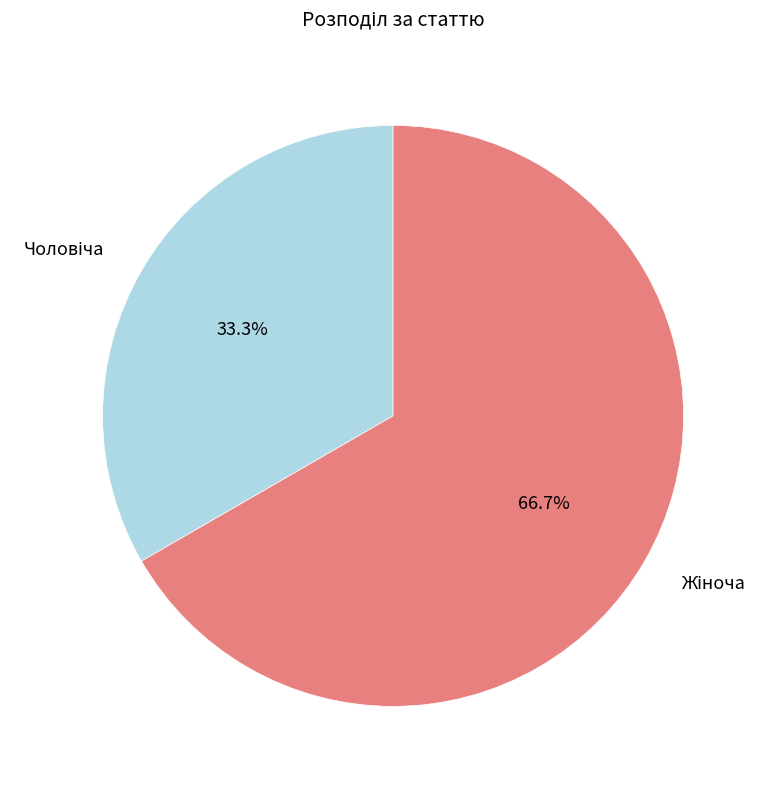

Is there any slice that represents more than half of the pie?

Yes